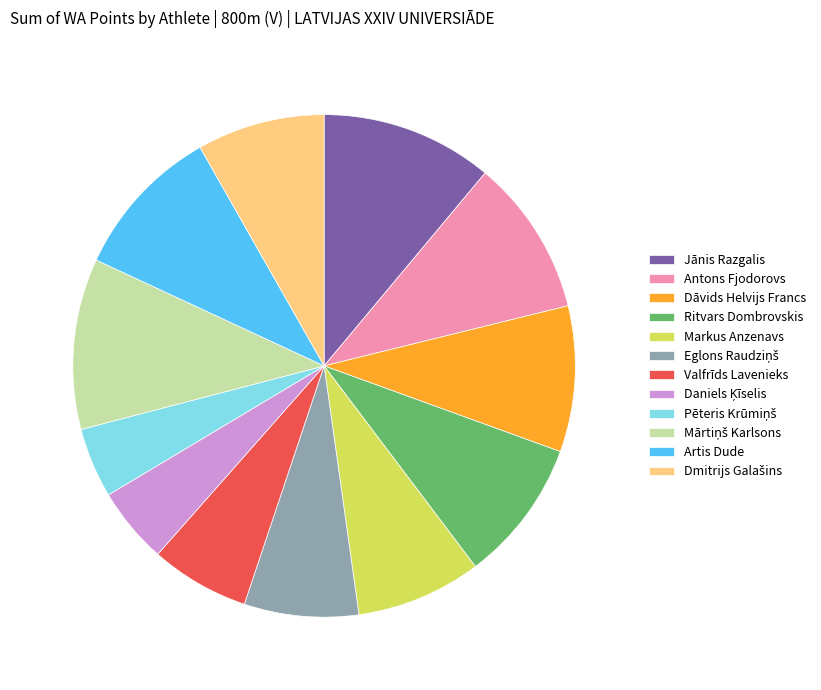

Is Artis Dude the majority of the pie?

No